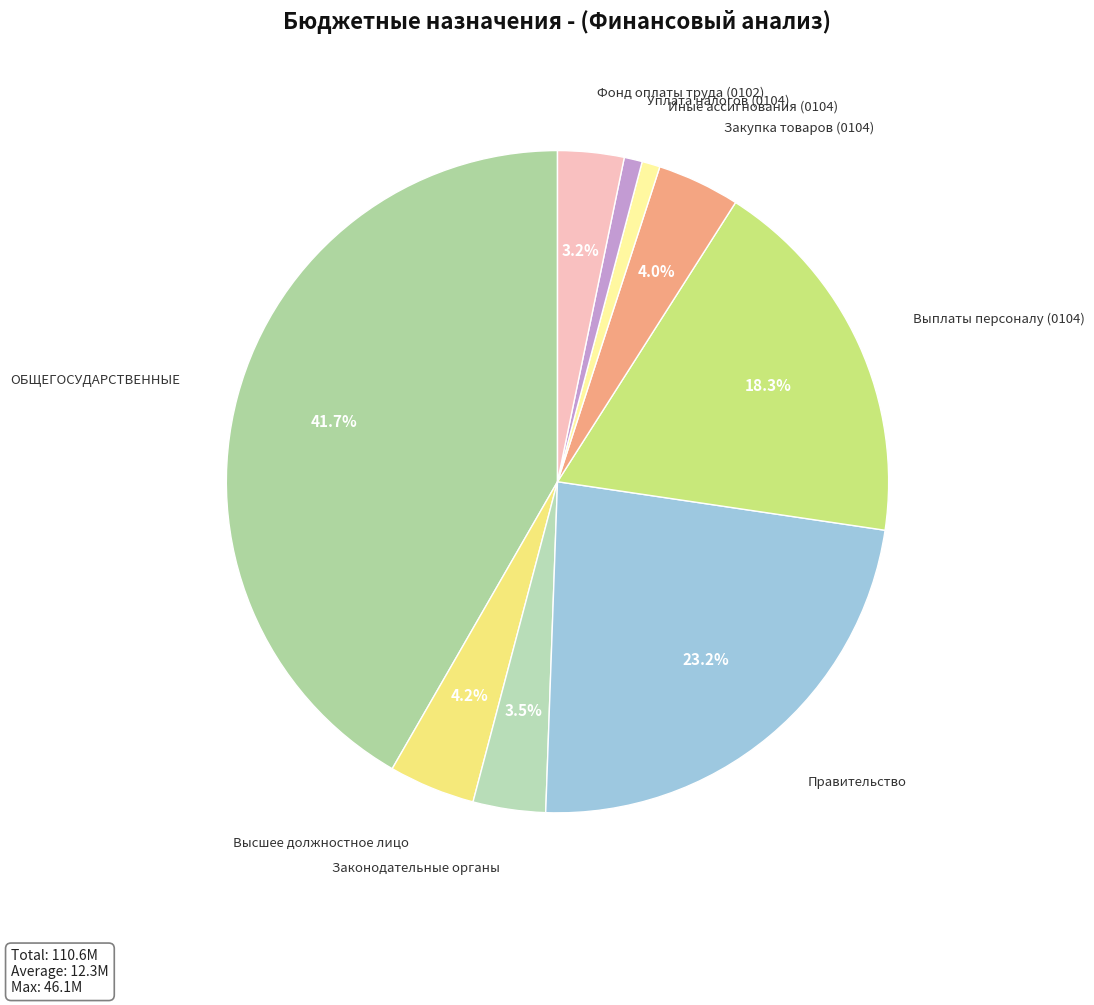

Between Уплата налогов (0104) and Закупка товаров (0104), which is larger?

Закупка товаров (0104)